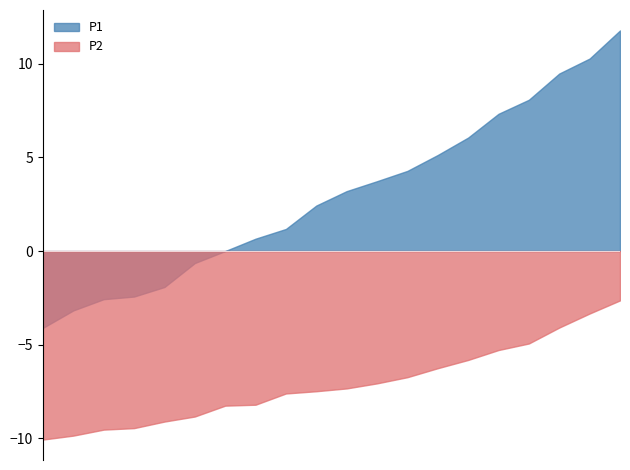

At which category does P2 reach its first local peak?

03:00